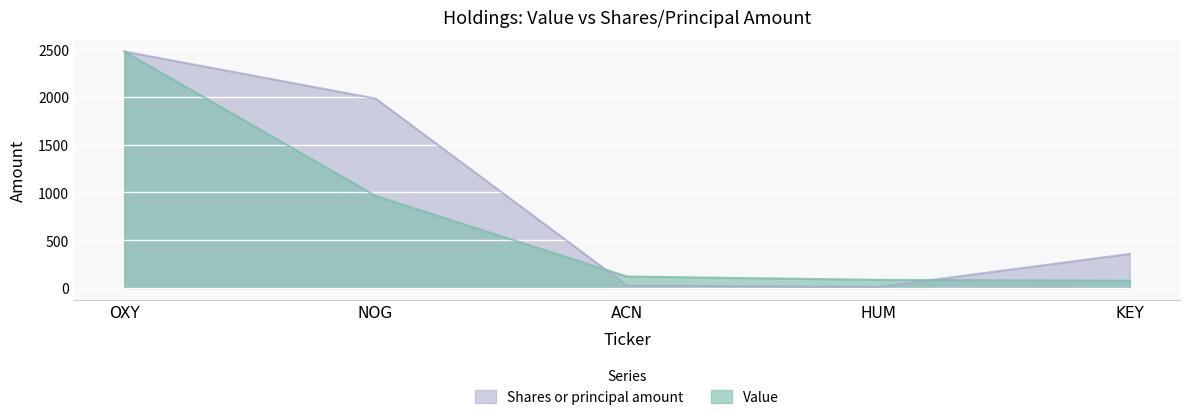

How many values in the Shares or principal amount series are below 356?

2